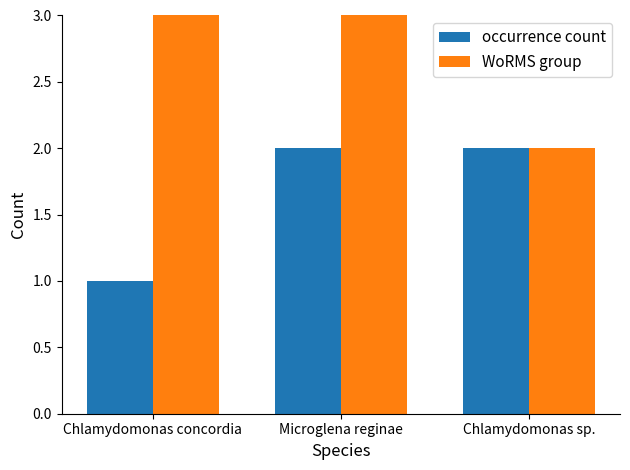

Which category has the highest value in the WoRMS group series?

Microglena reginae